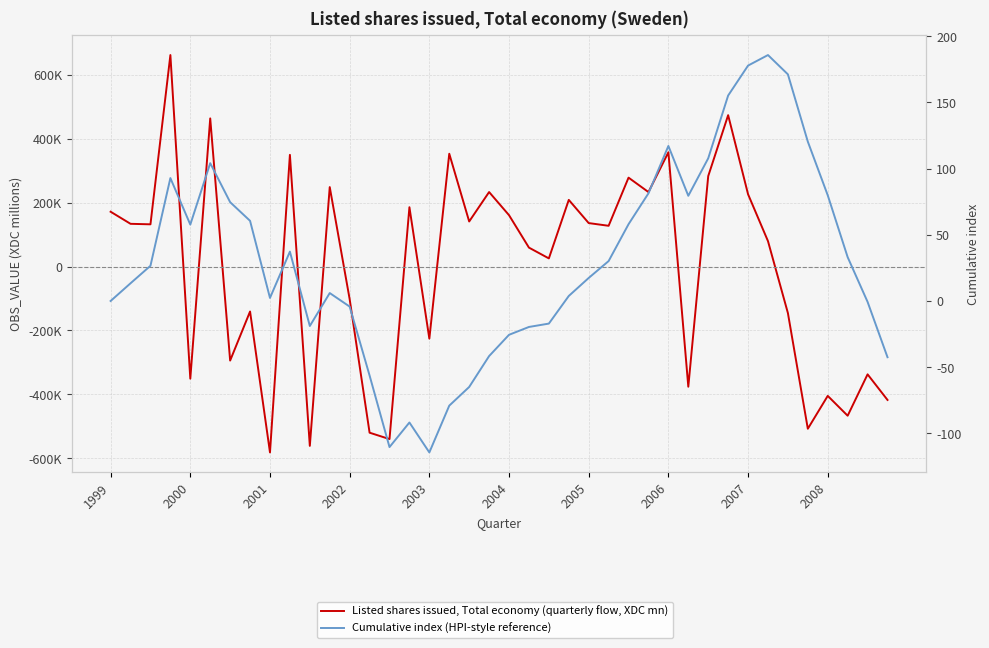

What are all the series names shown in the legend?

Listed shares issued, Total economy (quarterly flow, XDC mn), Cumulative index (HPI-style reference)